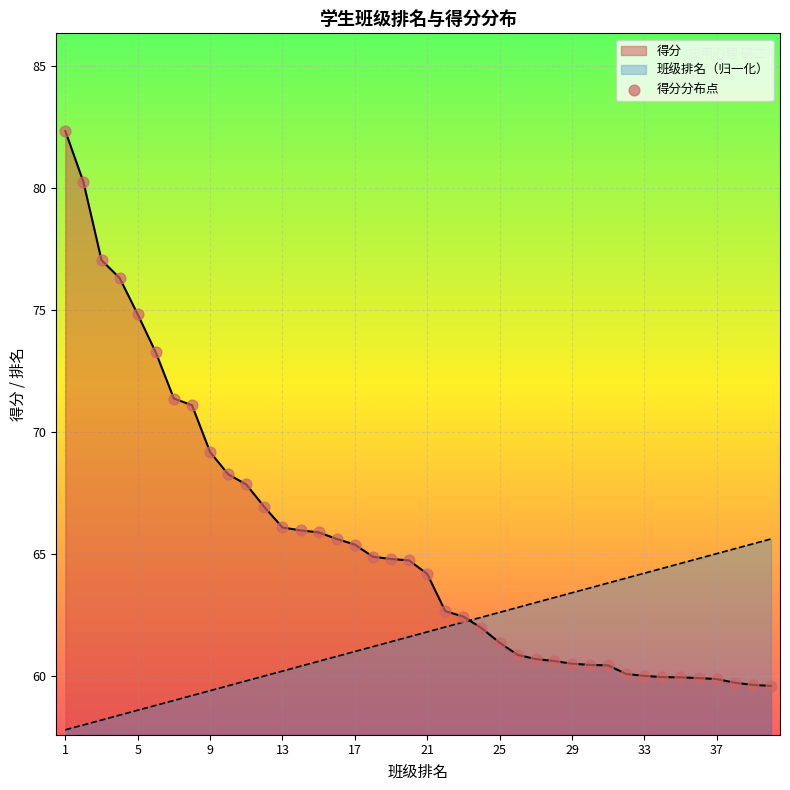

Which series has the largest range (max minus min)?

得分